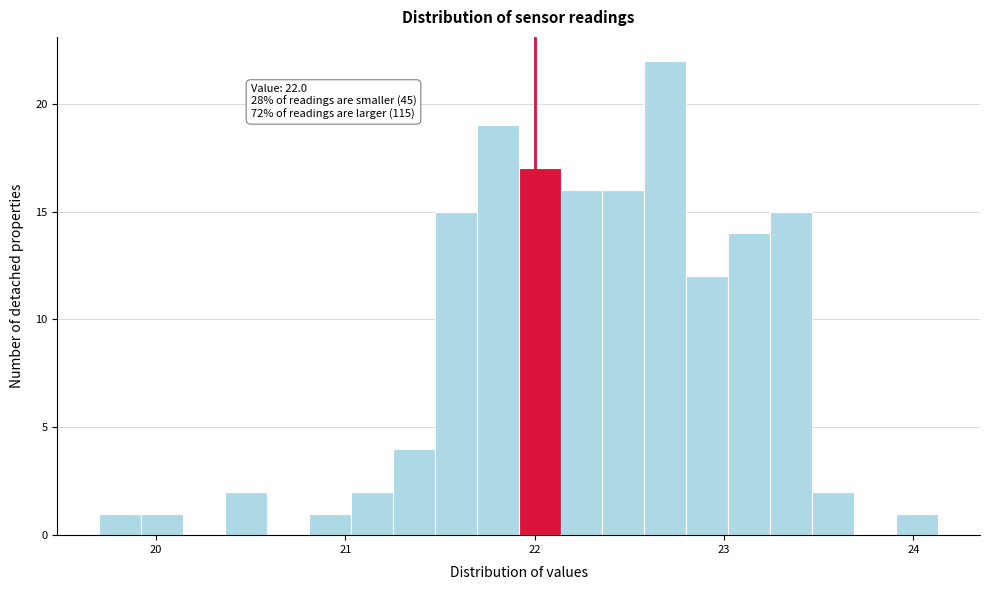

Read against the x-axis, roughly where is the centre of the tallest bar?

22.7